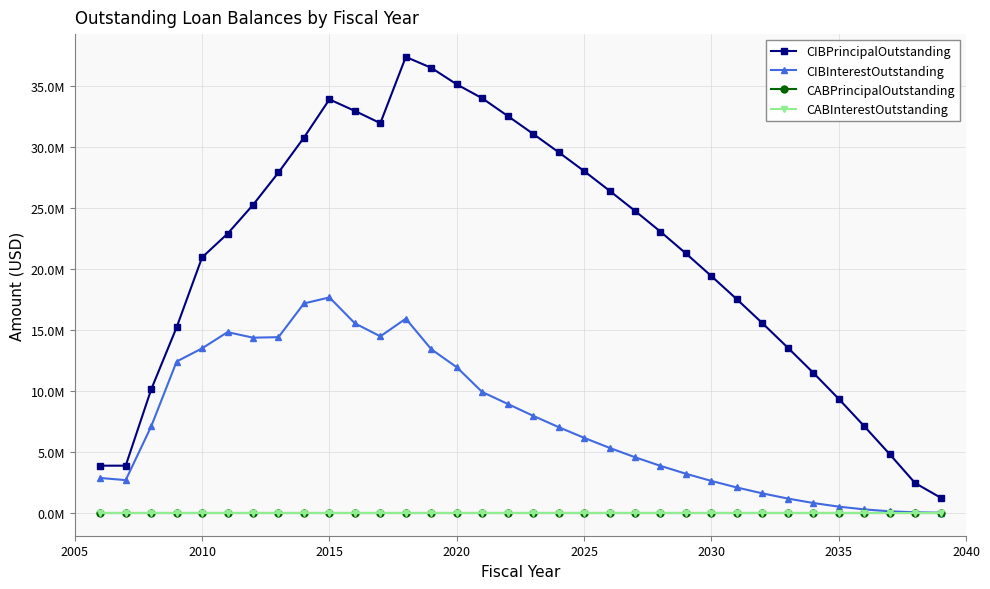

True or false: CIBInterestOutstanding and CABPrincipalOutstanding intersect in this chart.

False